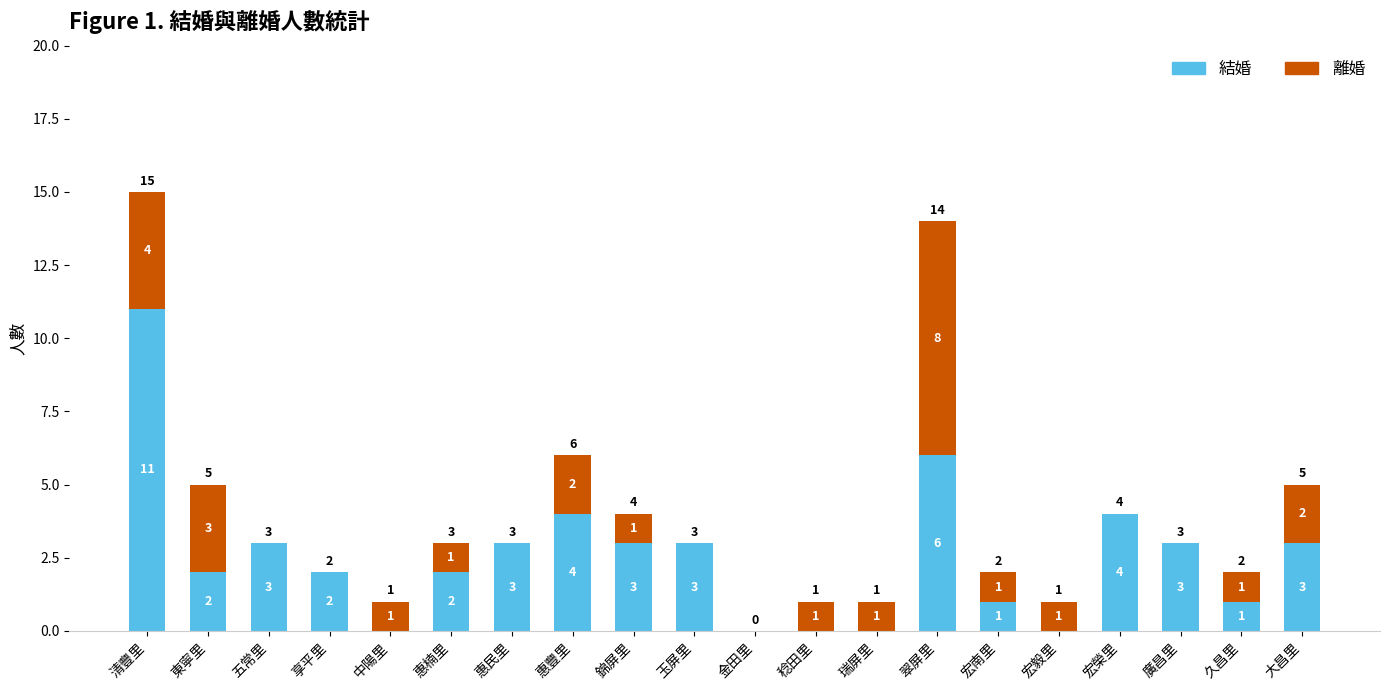

What is the maximum value for 結婚?

11